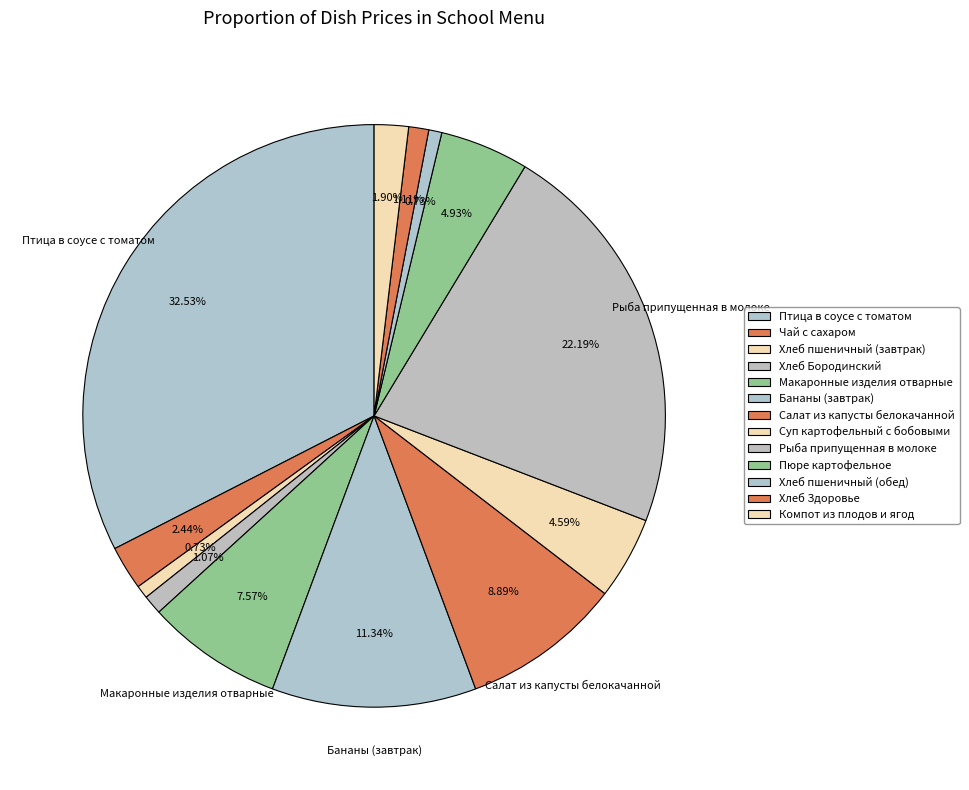

Which category has the biggest portion of the pie?

Птица в соусе с томатом